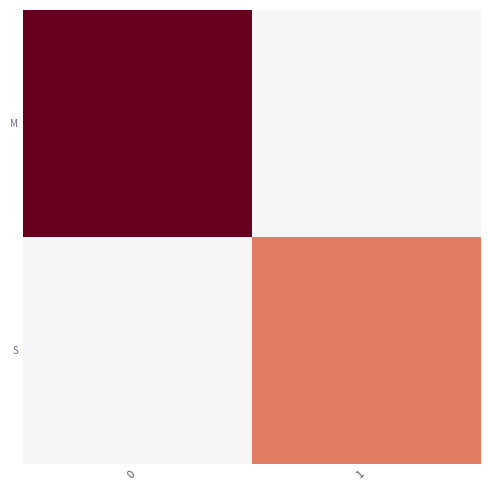

List the series in order of their overall mean, highest first.

M, S